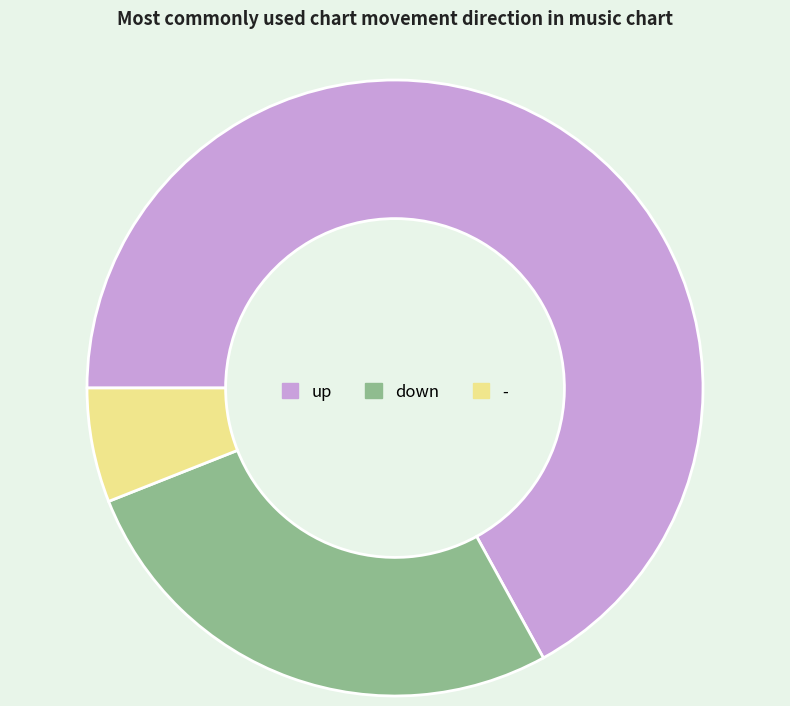

Is it true that down is 36% of the pie?

False